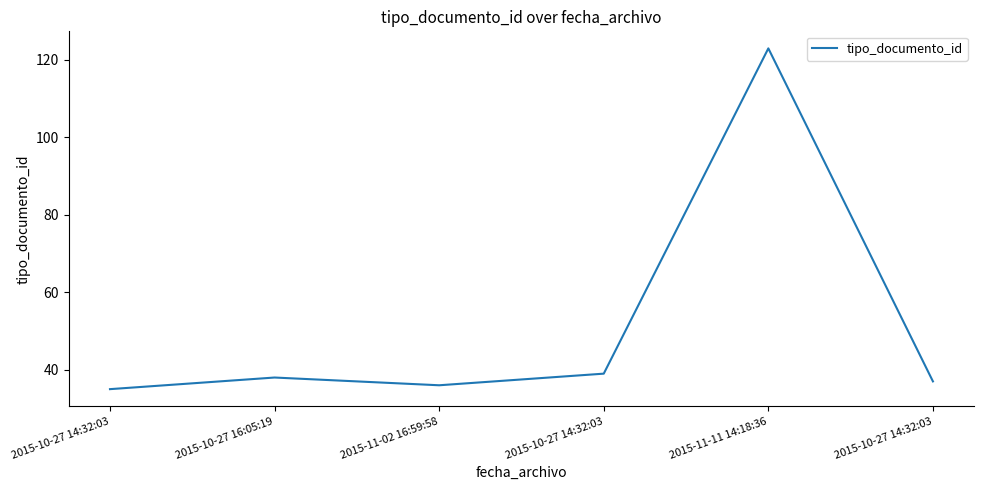

List the labels in order of value, smallest first.

2015-10-27 14:32:03, 2015-11-02 16:59:58, 2015-10-27 14:32:03, 2015-10-27 16:05:19, 2015-10-27 14:32:03, 2015-11-11 14:18:36